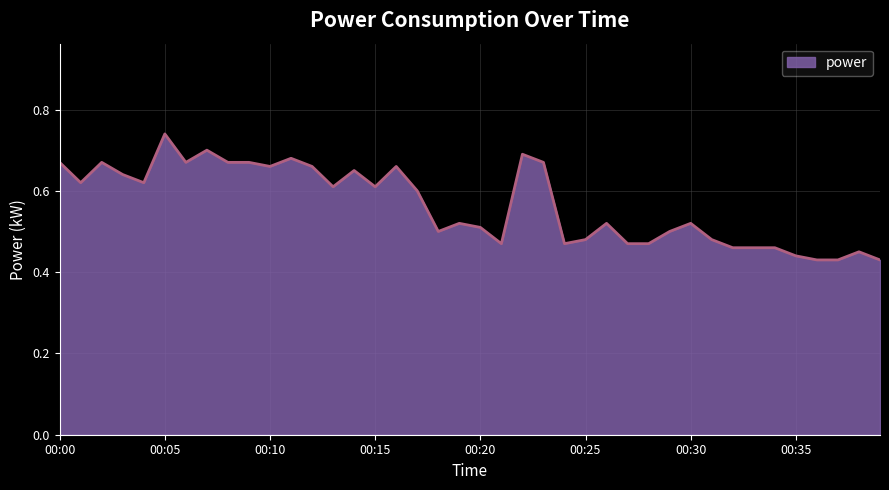

What is the difference between the maximum and minimum values?

0.3